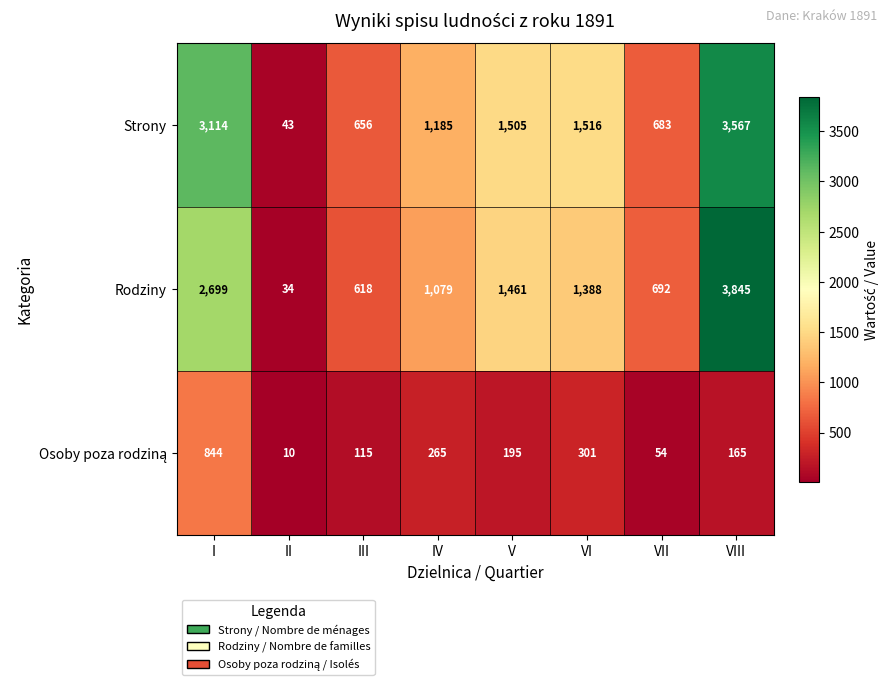

Which series changed the most between I and II?

Strony